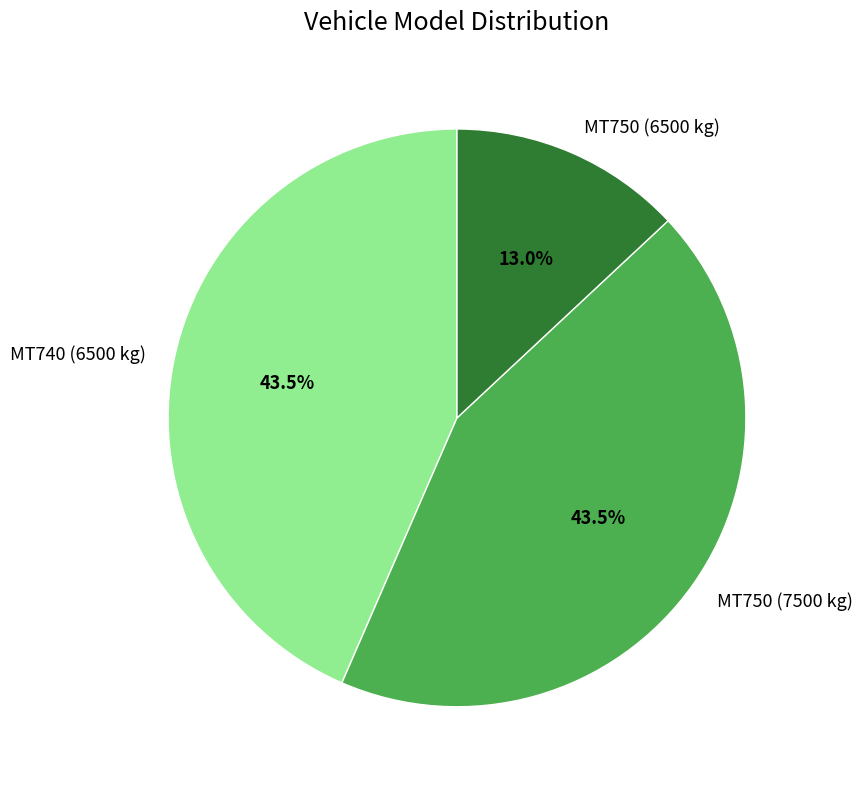

Is MT740 (6500 kg) the majority of the pie?

No